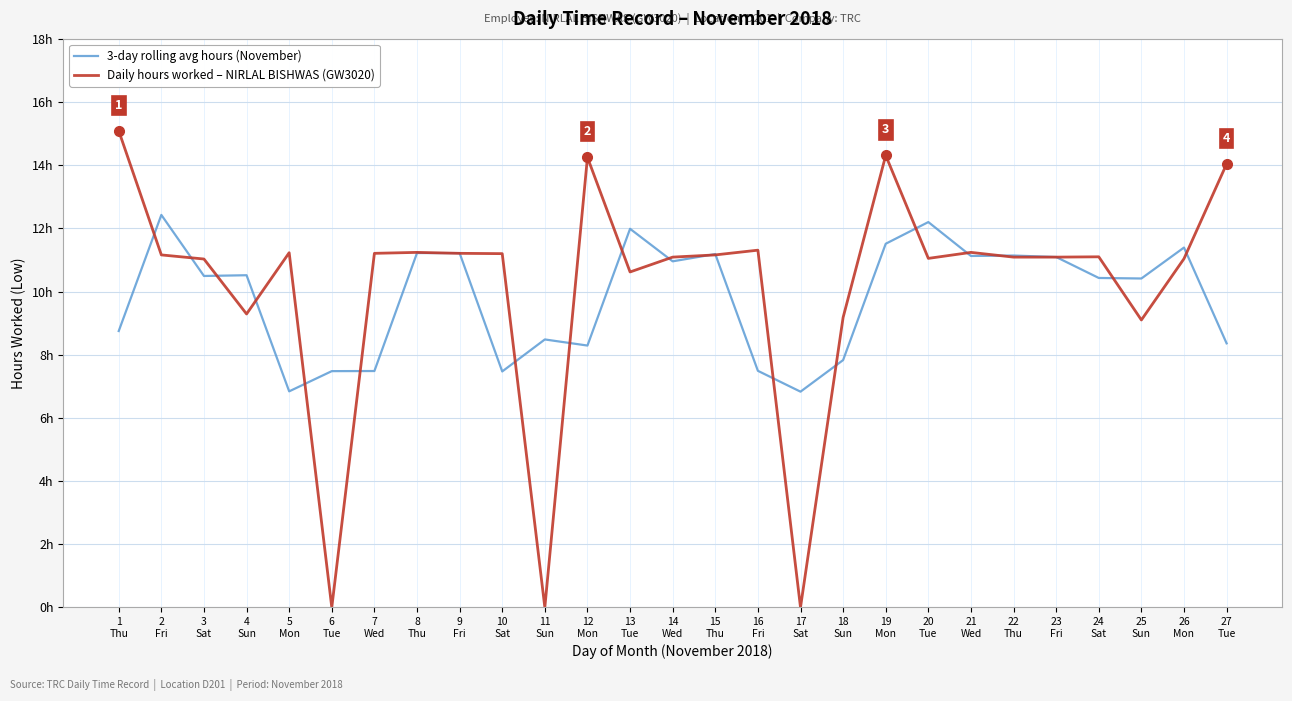

The value of Daily hours worked – NIRLAL BISHWAS (GW3020) at 21
Wed is 19.8. True or false?

False